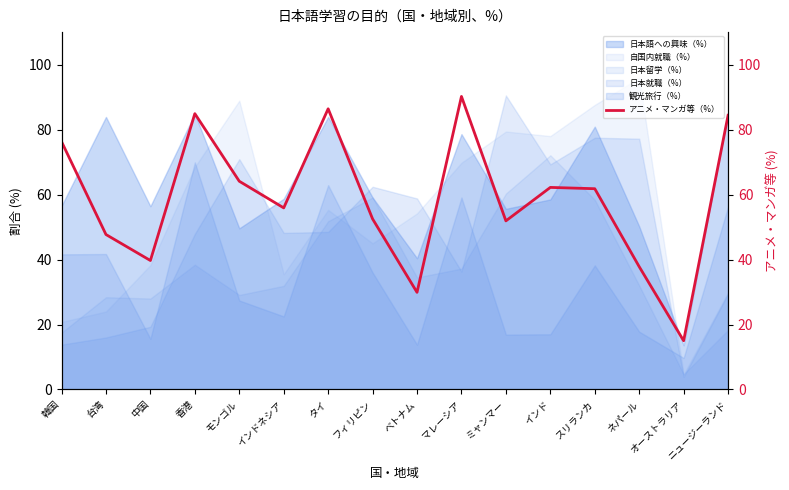

Where is the data nearest to the value 52?

ミャンマー